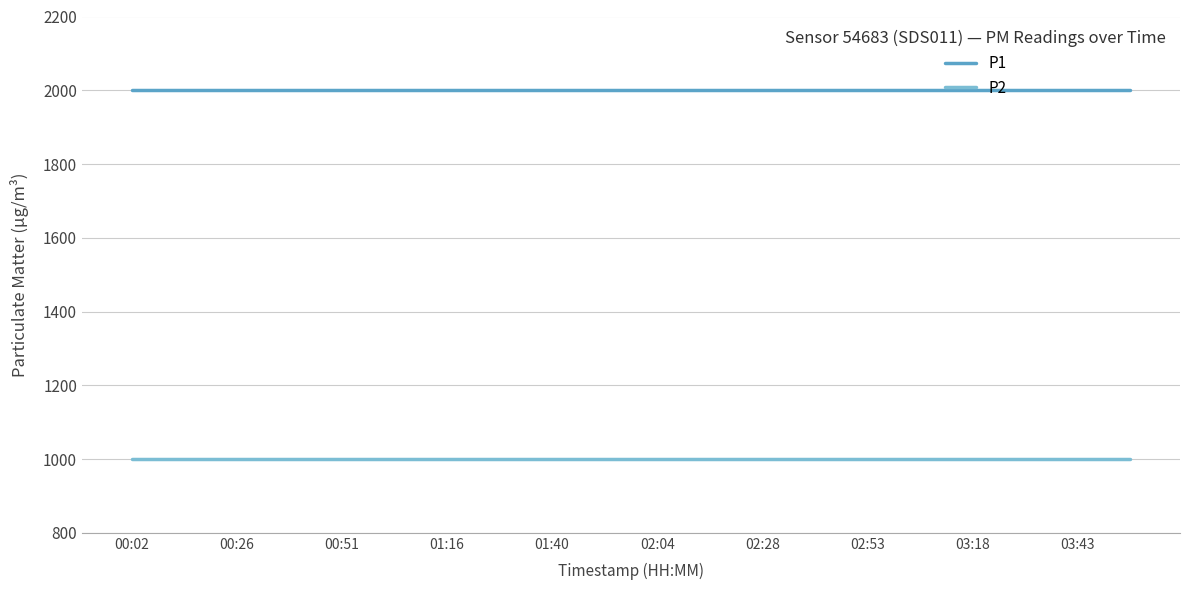

How many lines are shown in the chart?

2